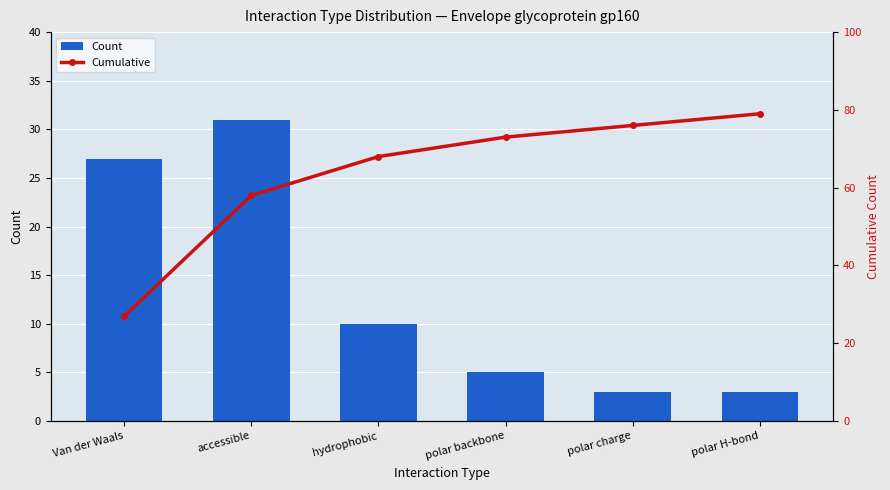

Which series has the largest total across all categories?

Cumulative